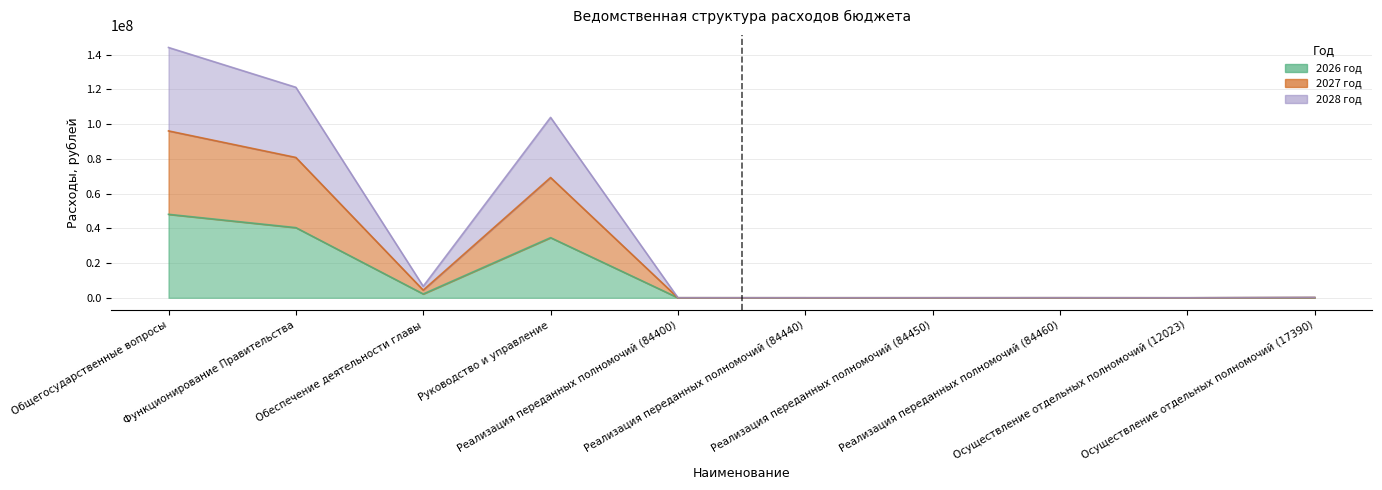

How many values in the 2028 год series exceed 153336?

4